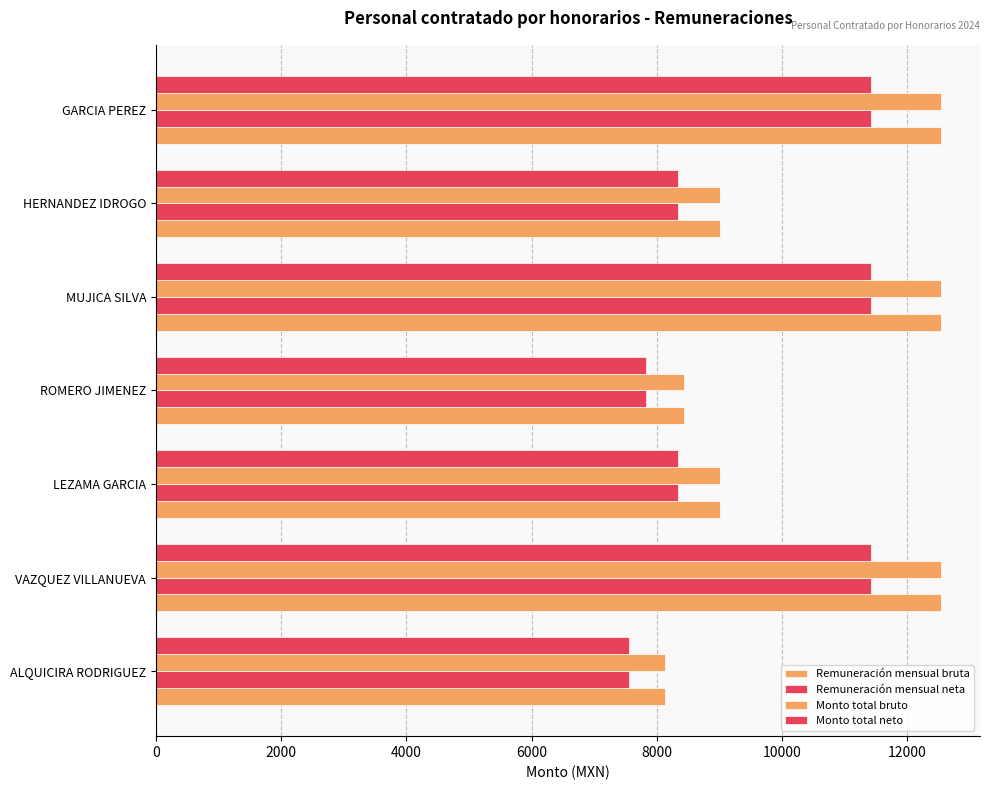

How many values in the Remuneración mensual neta series exceed 8345?

5